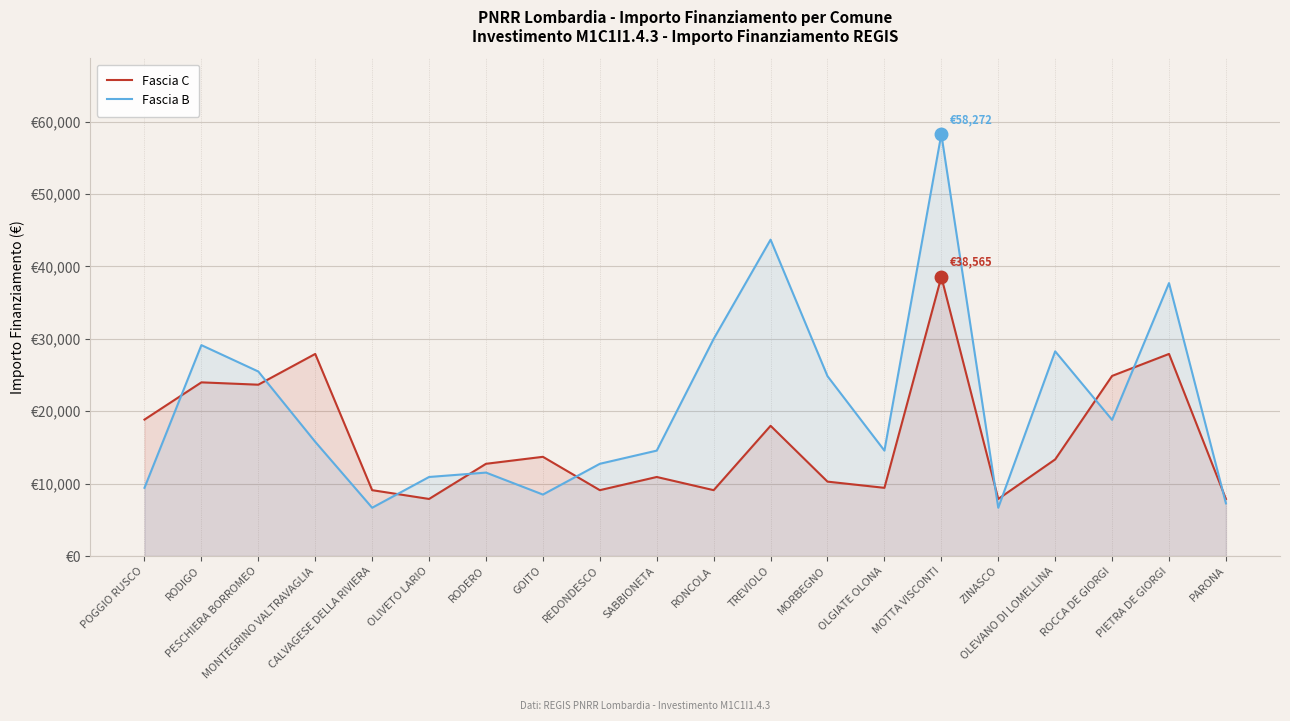

At PIETRA DE GIORGI, list the series in order from smallest to largest.

Fascia C, Fascia B